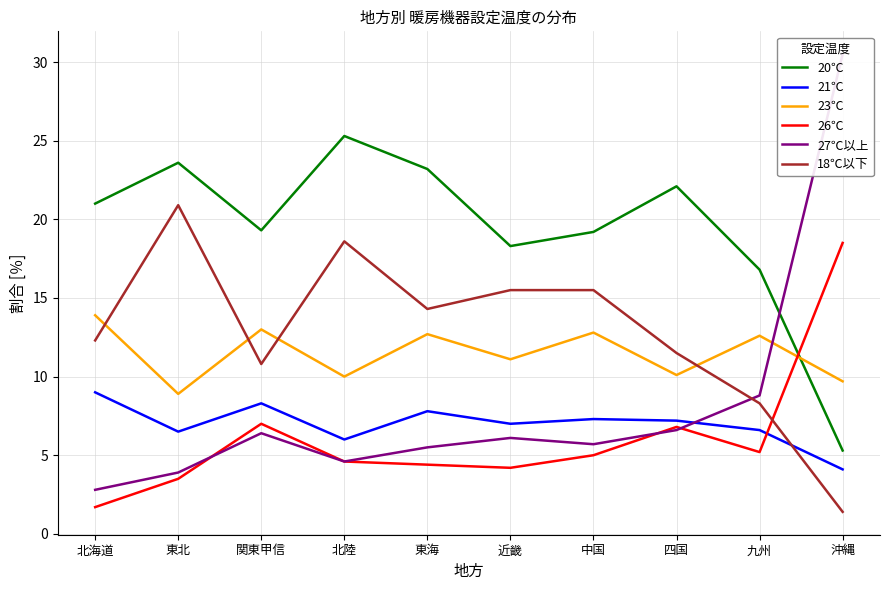

What is the smallest value displayed?

1.4